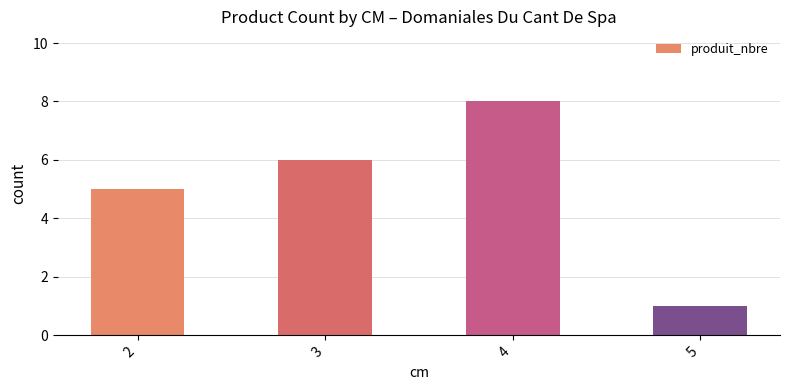

What value does the data have at 4?

8